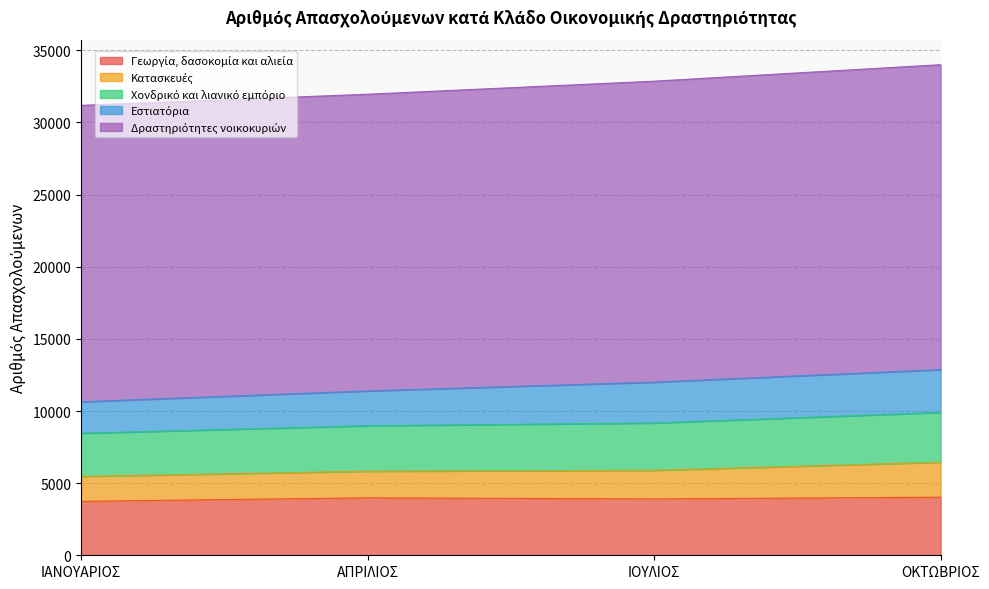

Count the number of data series in this chart.

5